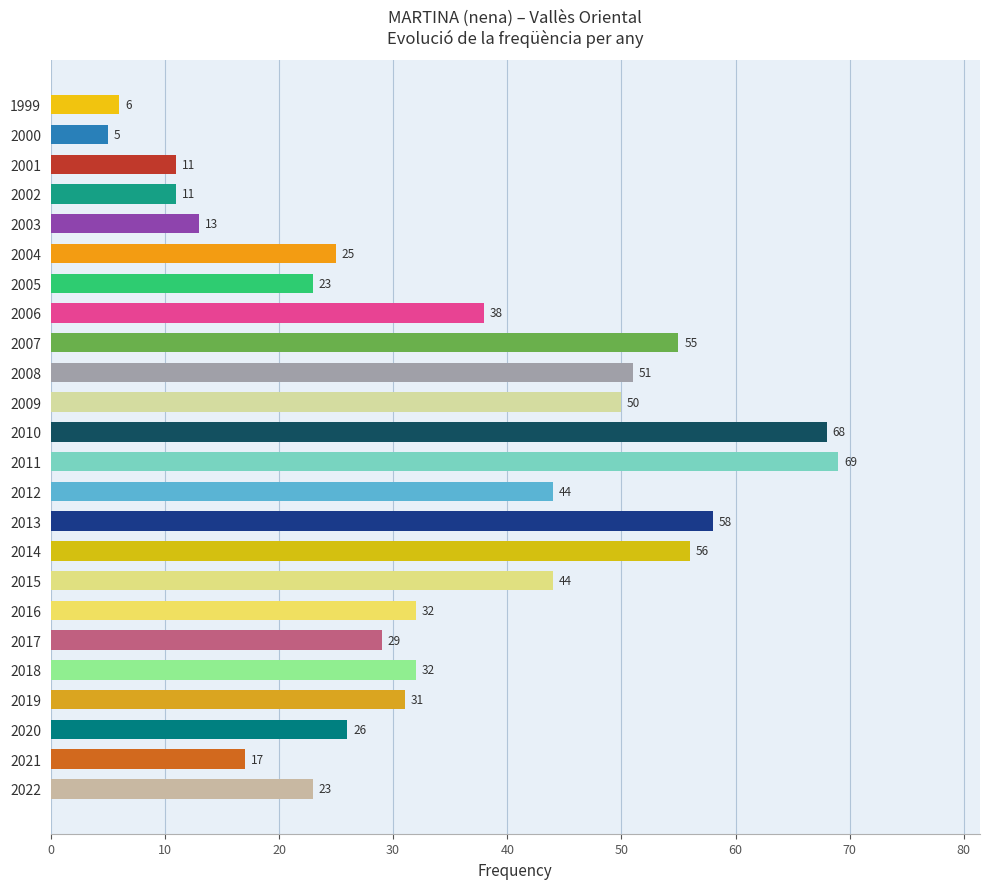

How many data points are less than 32?

12